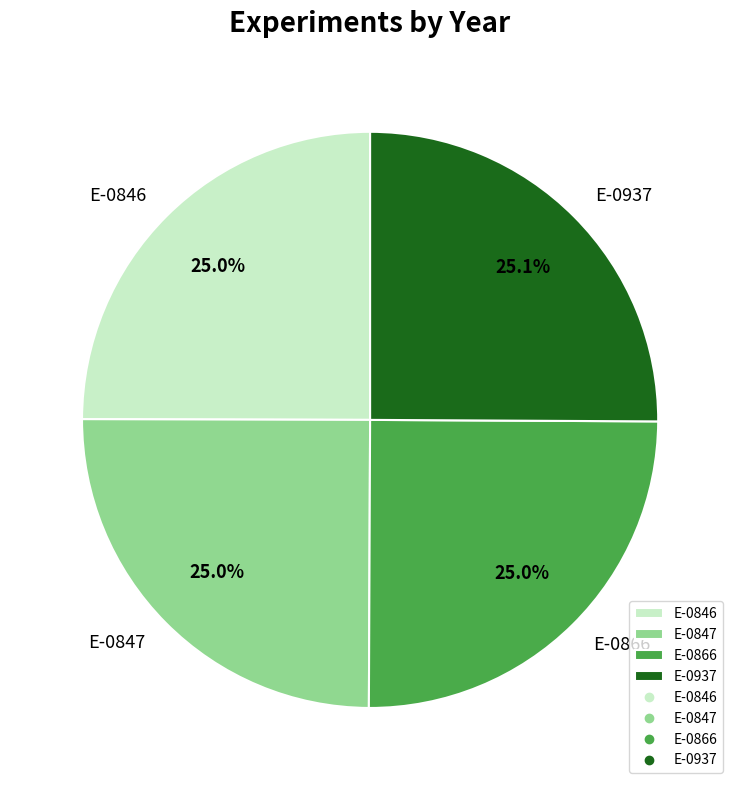

To the nearest percent, what is the average slice percentage?

25%